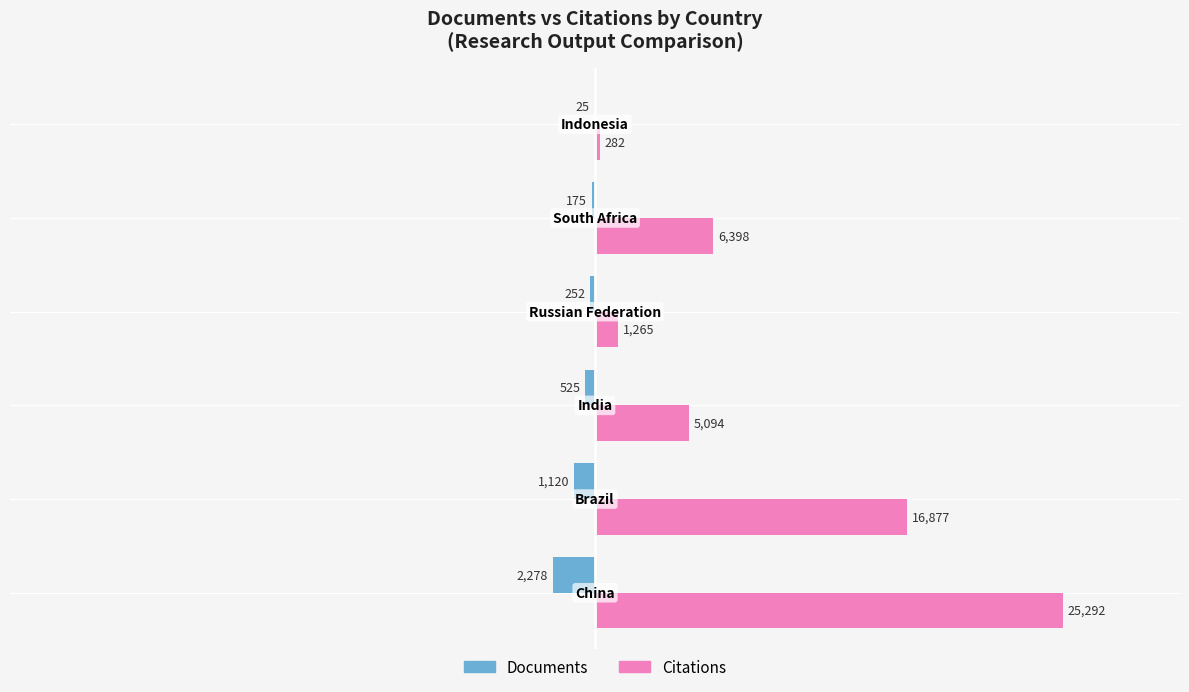

What is the sum of all Citations values?

55208